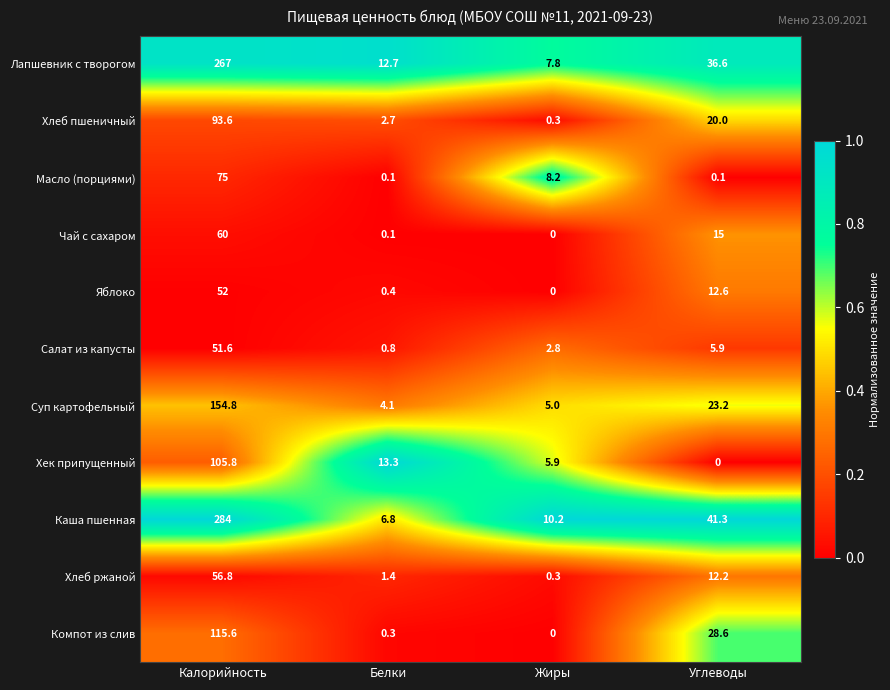

Is it true that Чай с сахаром equals 15.0 at Углеводы?

True